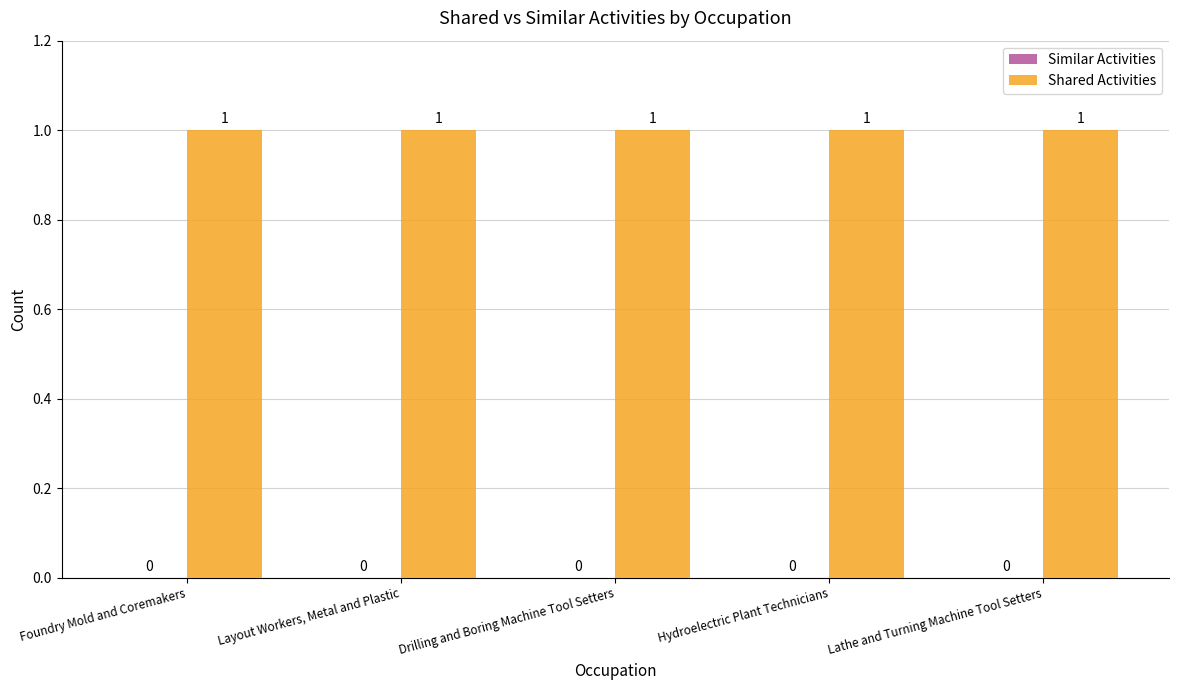

Which series changed the most between Drilling and Boring Machine Tool Setters and Hydroelectric Plant Technicians?

Similar Activities